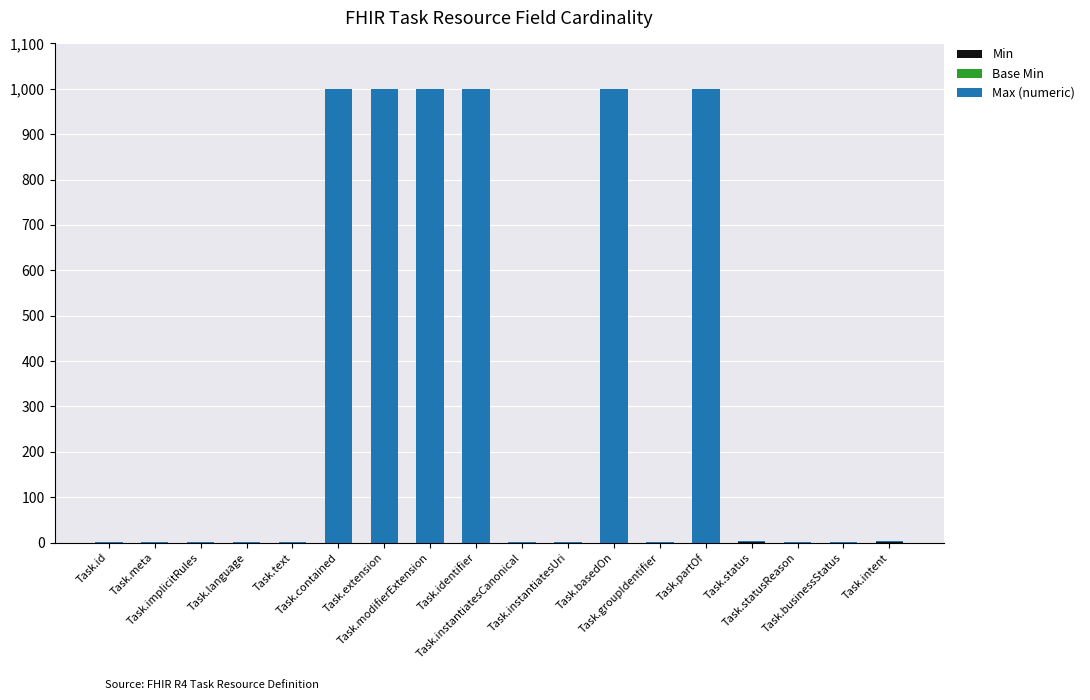

Count the number of categories in the chart.

18